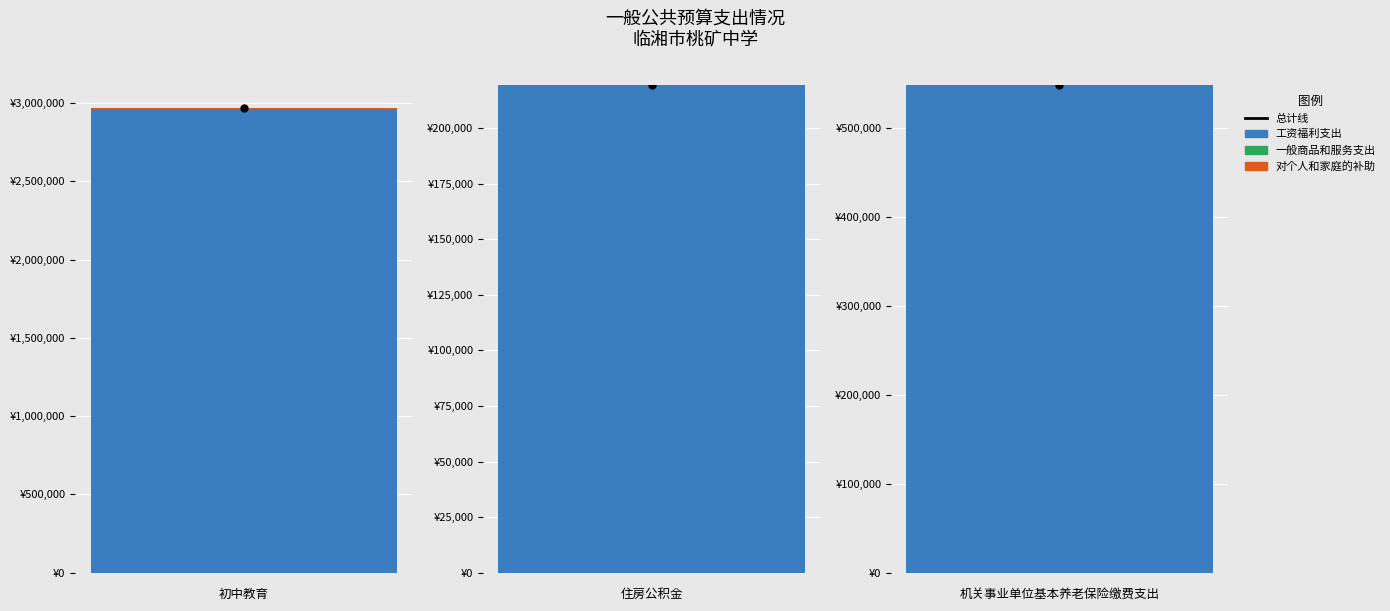

What is the value of the 合计（总计） bar at the 1st from the left?

2967287.3